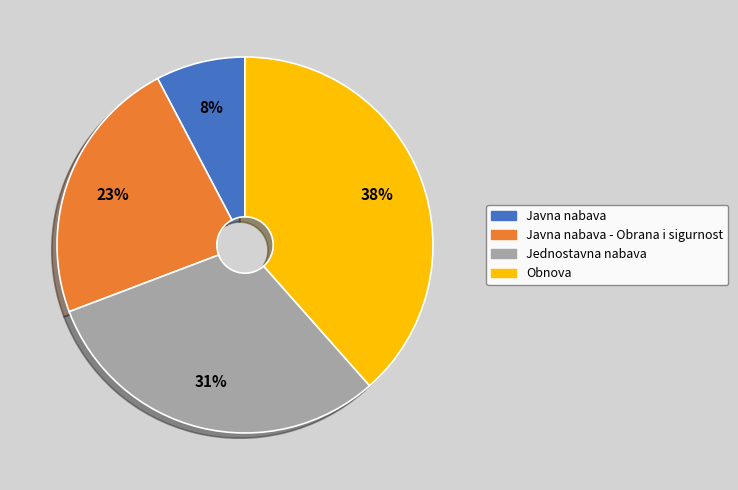

To the nearest percent, what is the average slice percentage?

25%